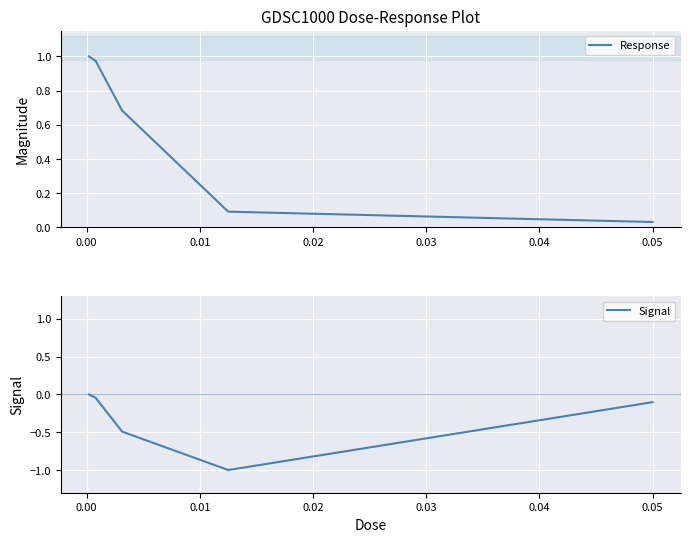

How many lines are shown in the chart?

2